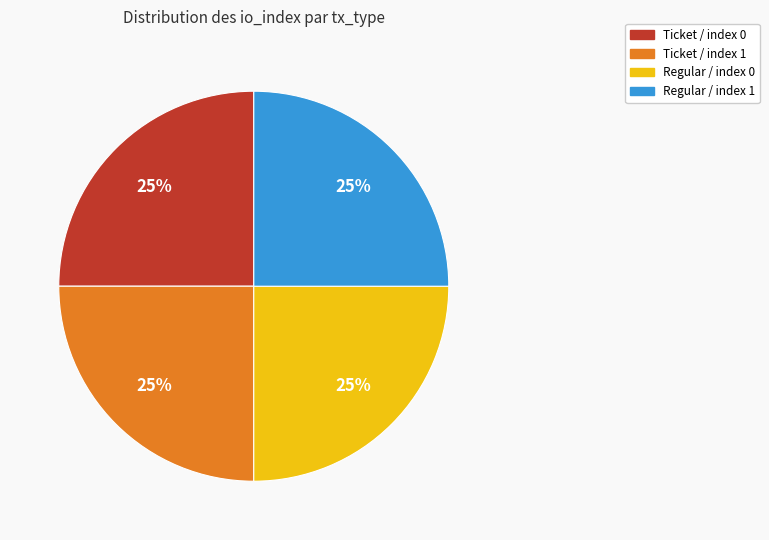

Is Ticket / index 1 the majority of the pie?

No